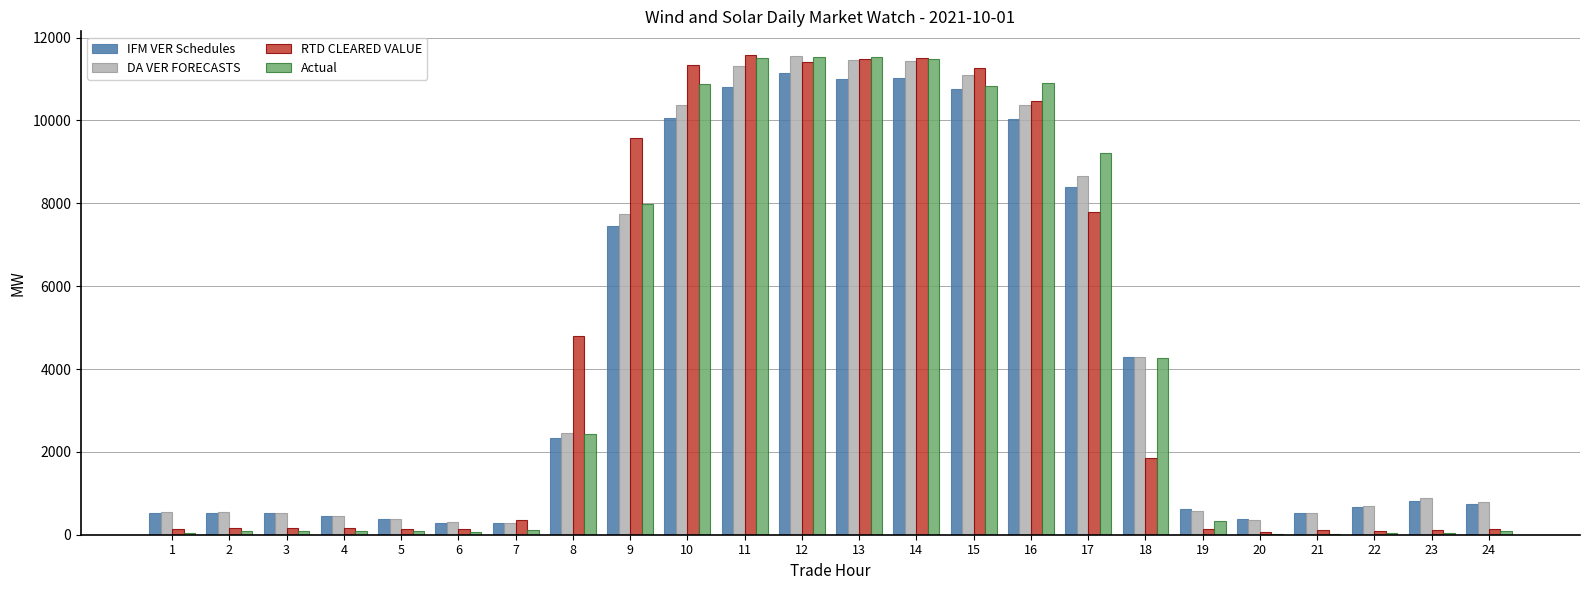

The IFM VER Schedules series shows 17820.3 at 15. True or false?

False